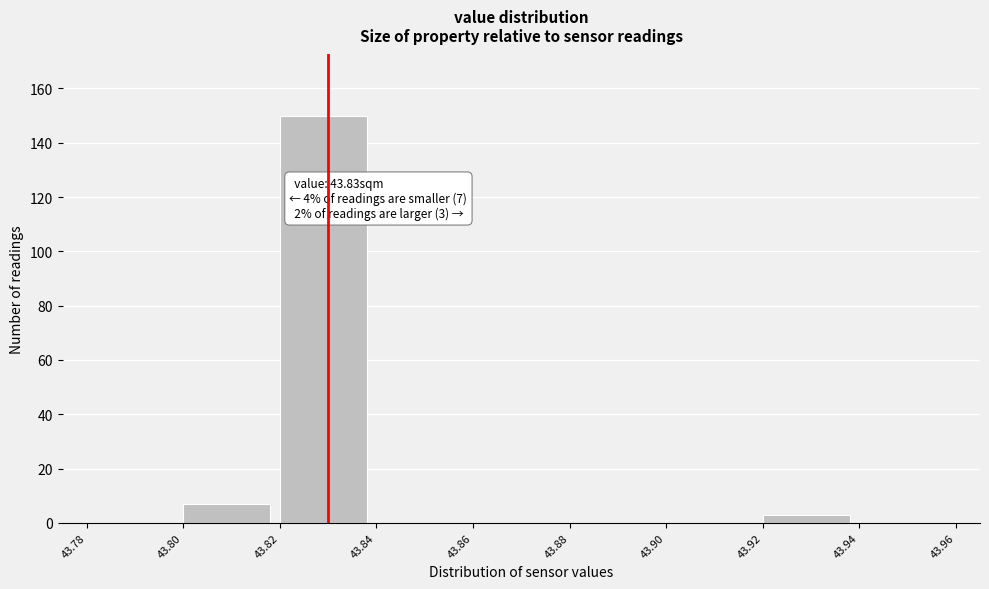

Which range on the x-axis has the tallest bar?

43.82 to 43.84